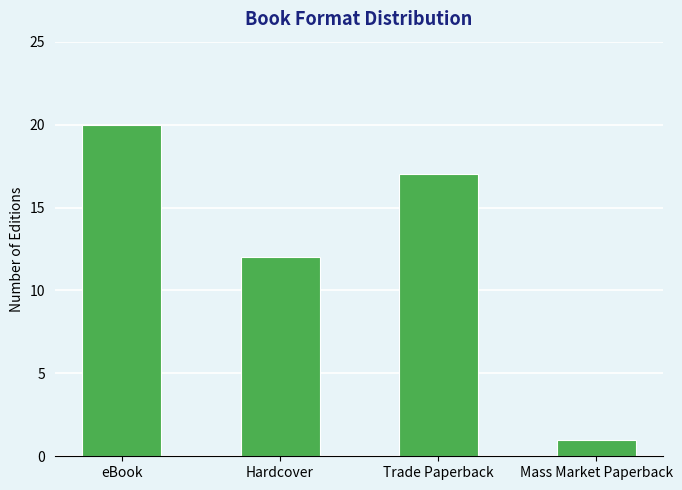

Rank the categories by value from lowest to highest.

Mass Market Paperback, Hardcover, Trade Paperback, eBook